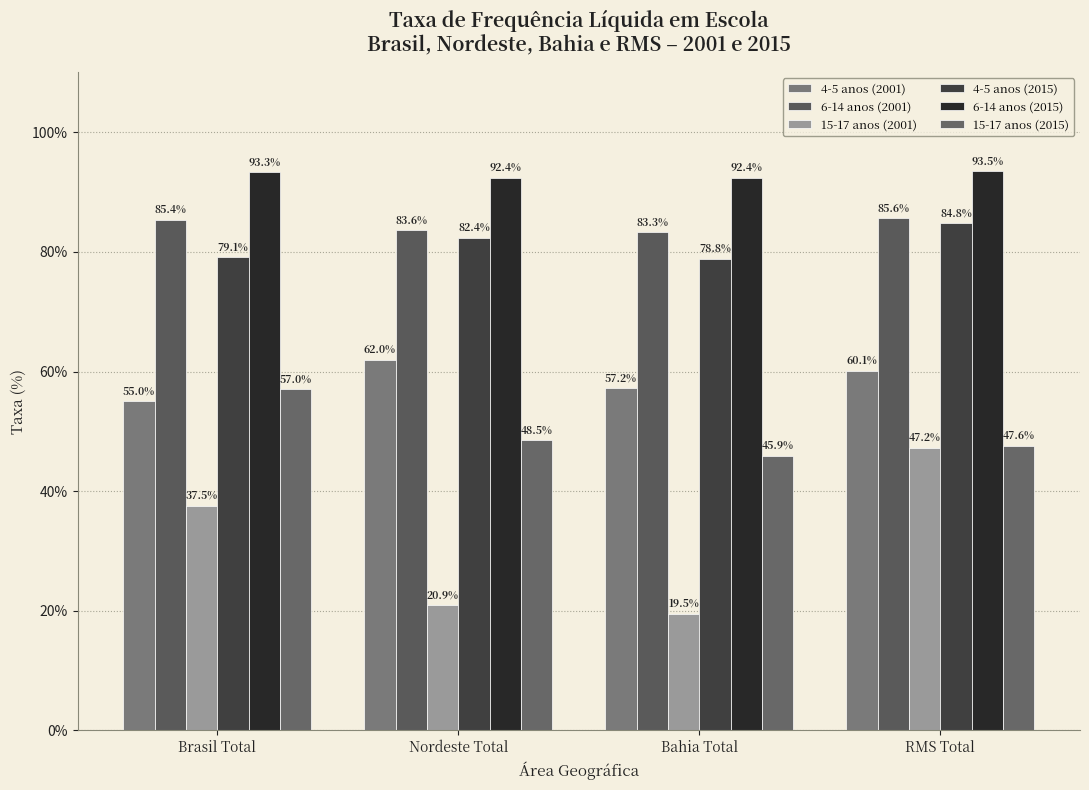

List the series in order of their peak value, lowest first.

15-17 anos (2001), 15-17 anos (2015), 4-5 anos (2001), 4-5 anos (2015), 6-14 anos (2001), 6-14 anos (2015)